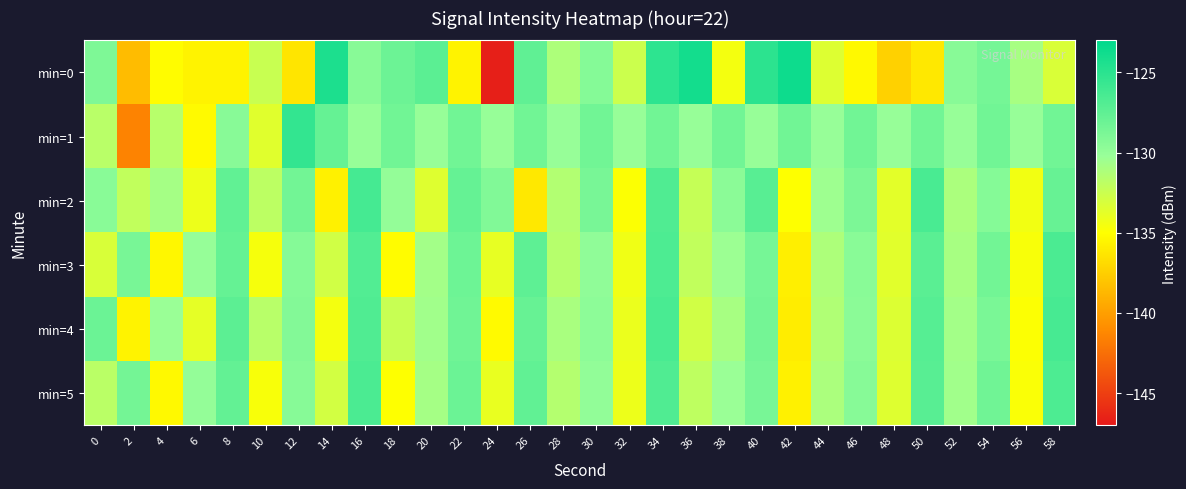

What is the total value across all series at 16?

-766.2